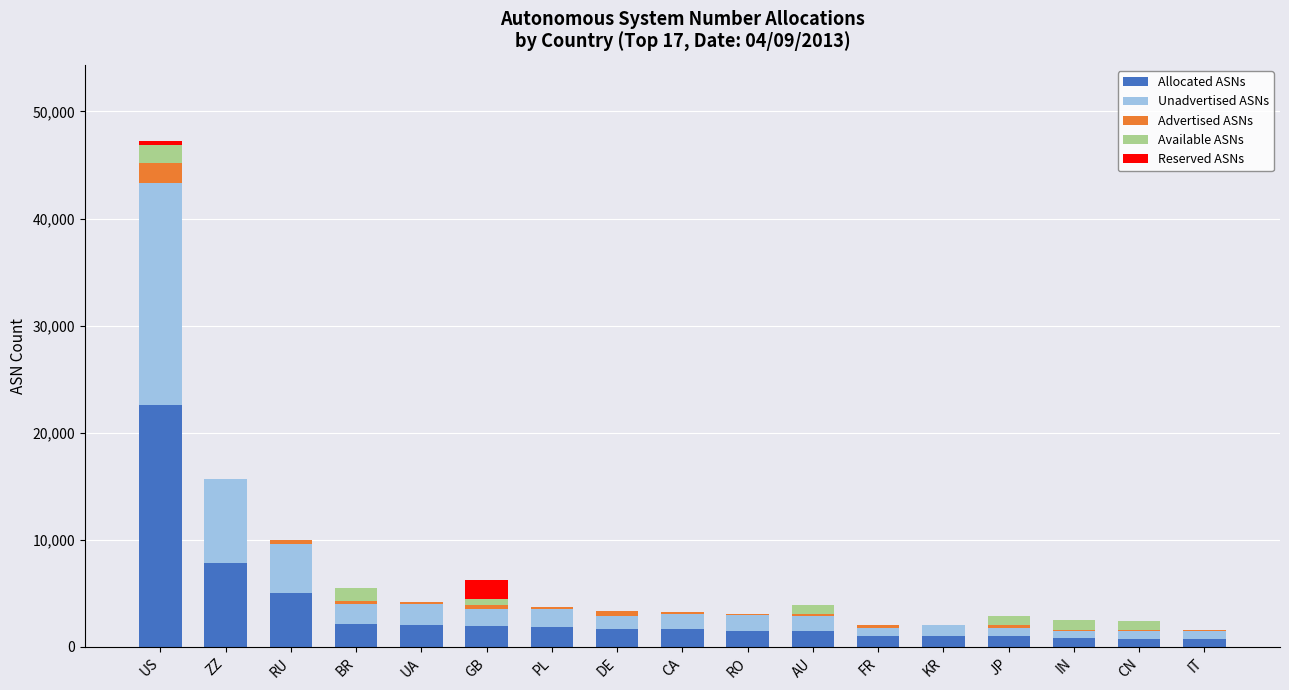

At which category is the sum across all series the highest?

US